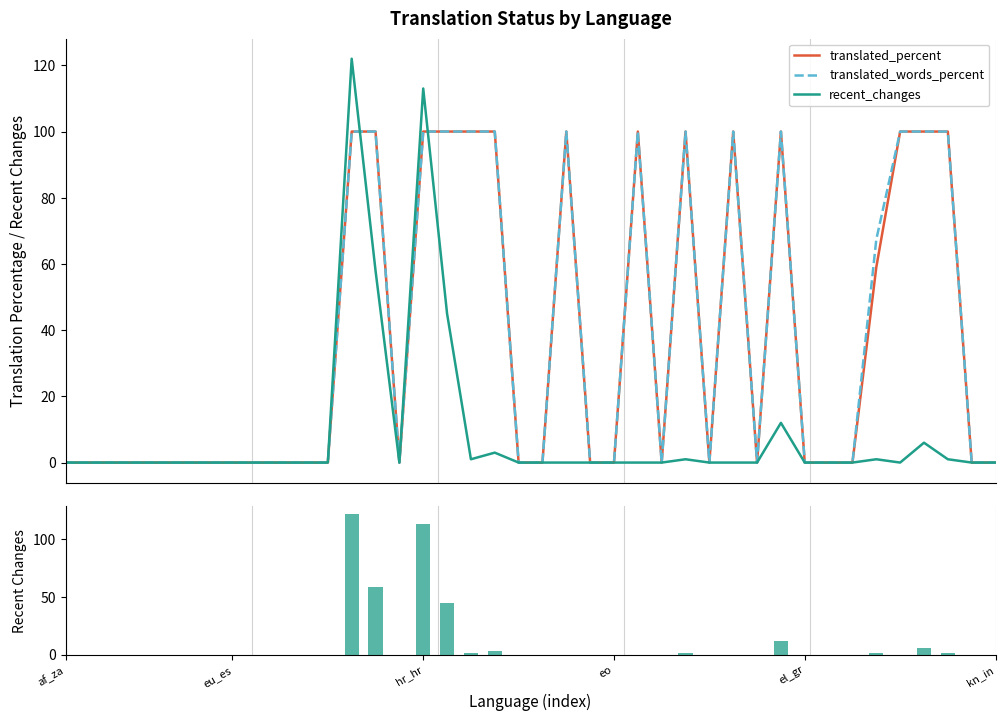

Count the number of categories in the chart.

40